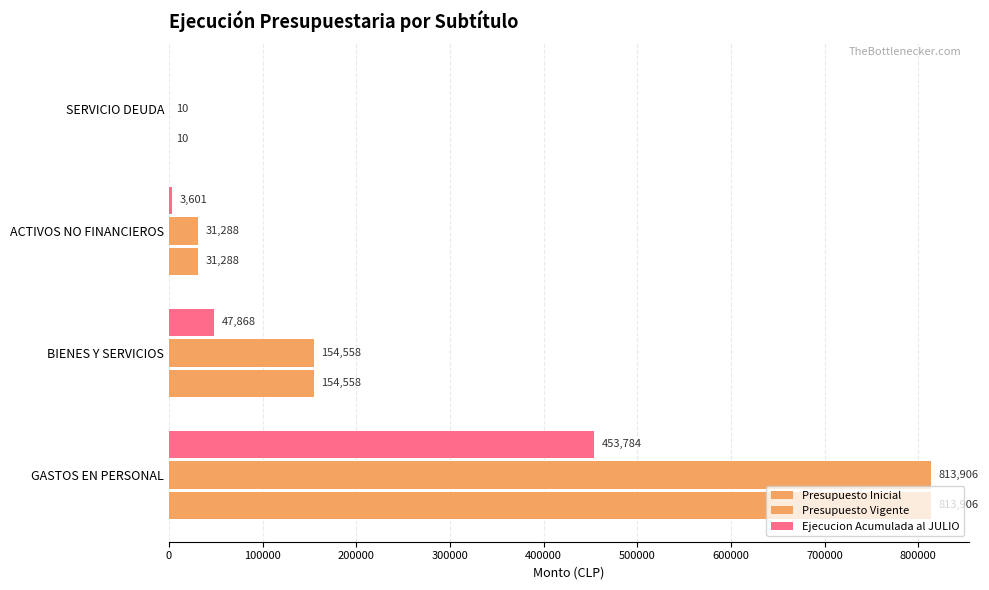

Count the number of categories in the chart.

4